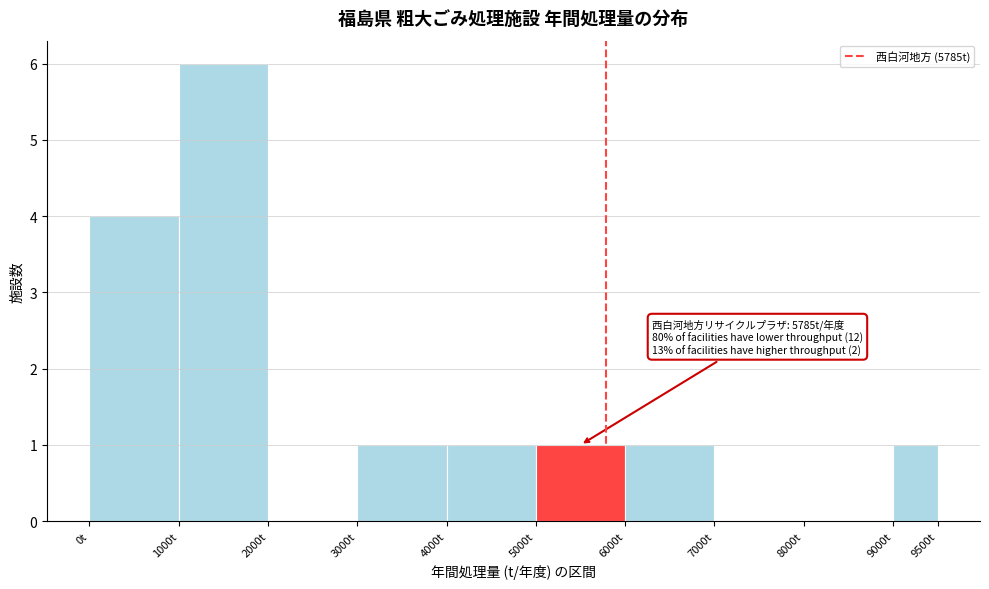

Which range on the x-axis has the tallest bar?

1000 to 2000